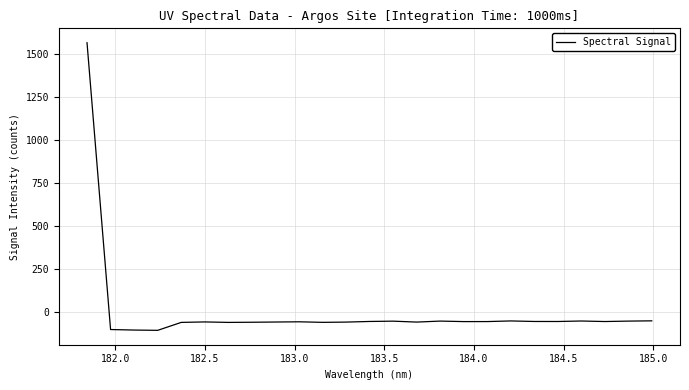

What is the greatest value displayed?

1562.8